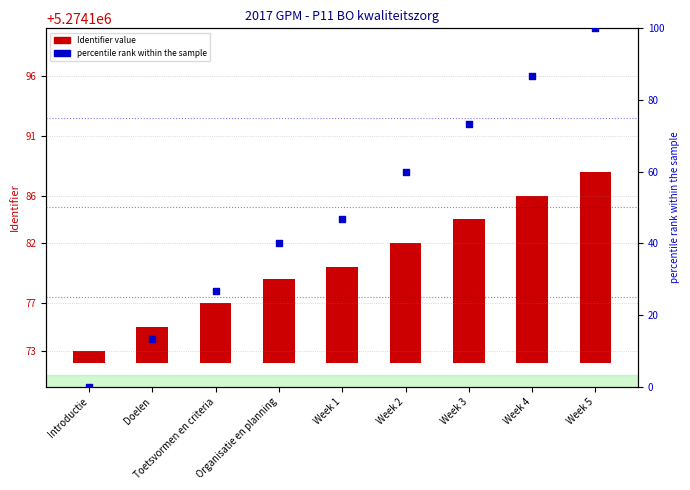

At which category is the sum across all series the highest?

Week 5